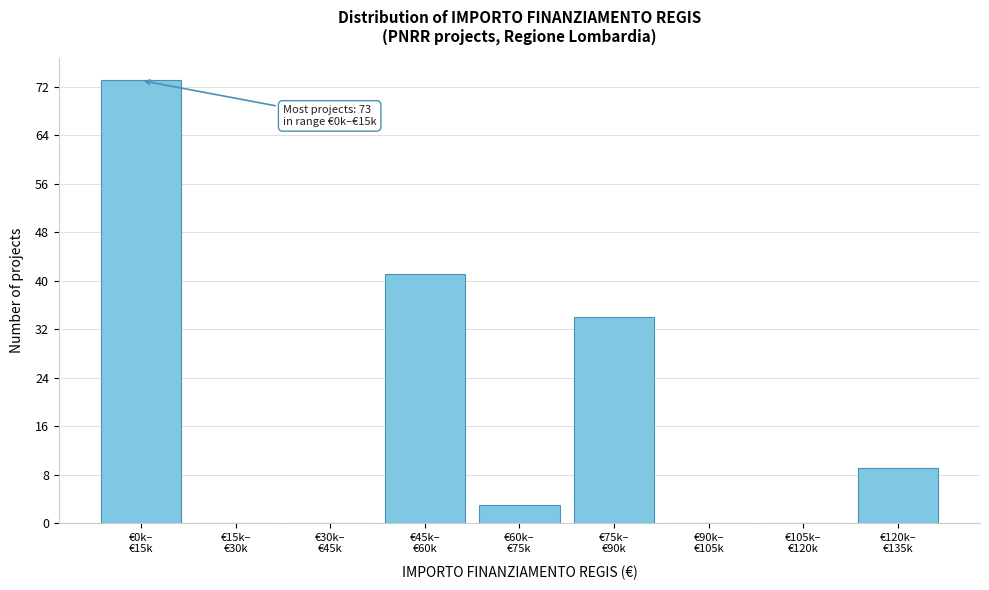

What is the sum of all values?

160